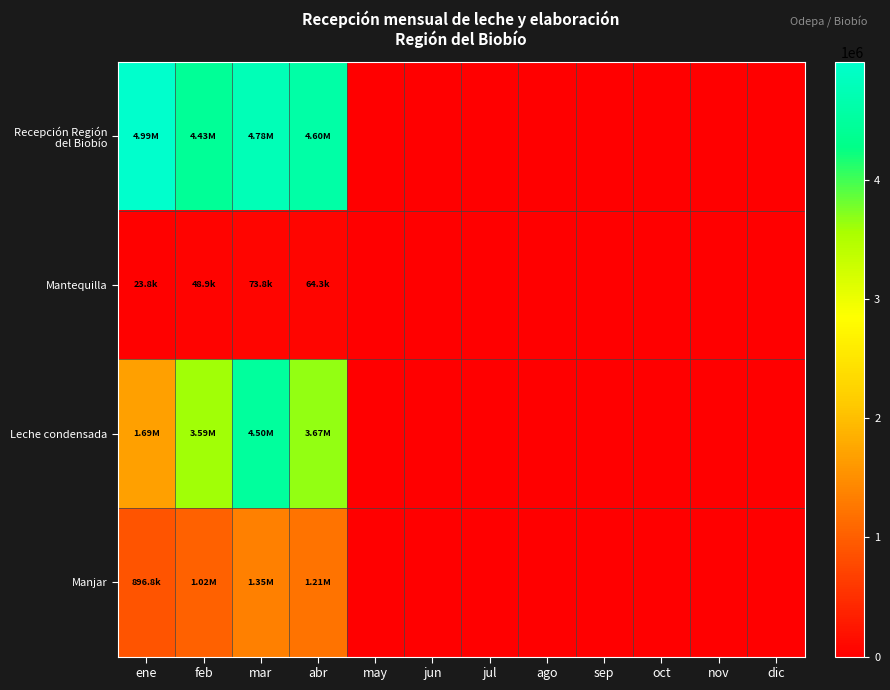

Reading left to right, extract all data points from this chart.

Recepción Región del Biobío: ene=4994038	feb=4431501	mar=4775744	abr=4600881	may=0	jun=0	jul=0	ago=0	sep=0	oct=0	nov=0	dic=0
Mantequilla: ene=23840	feb=48940	mar=73840	abr=64300	may=0	jun=0	jul=0	ago=0	sep=0	oct=0	nov=0	dic=0
Leche condensada: ene=1687856	feb=3593238	mar=4496852	abr=3666672	may=0	jun=0	jul=0	ago=0	sep=0	oct=0	nov=0	dic=0
Manjar: ene=896768	feb=1018493	mar=1348590	abr=1210454	may=0	jun=0	jul=0	ago=0	sep=0	oct=0	nov=0	dic=0